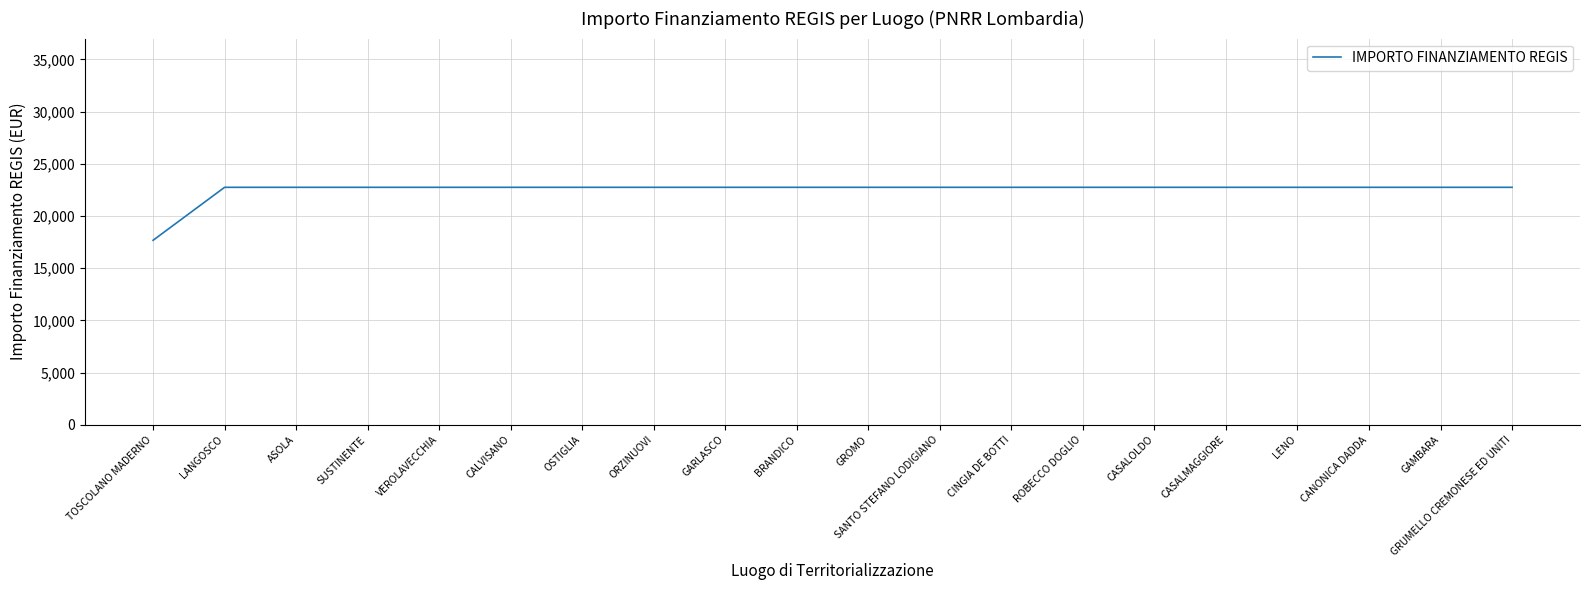

Approximately how many times larger is the value at CASALMAGGIORE compared to BRANDICO?

1.0